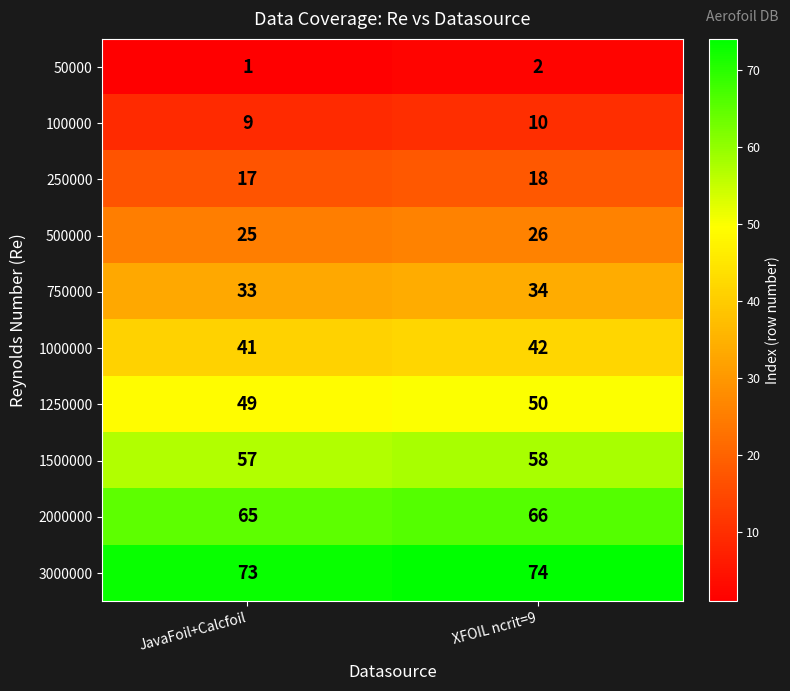

List the labels in order of 1500000 value, smallest first.

JavaFoil+Calcfoil, XFOIL ncrit=9